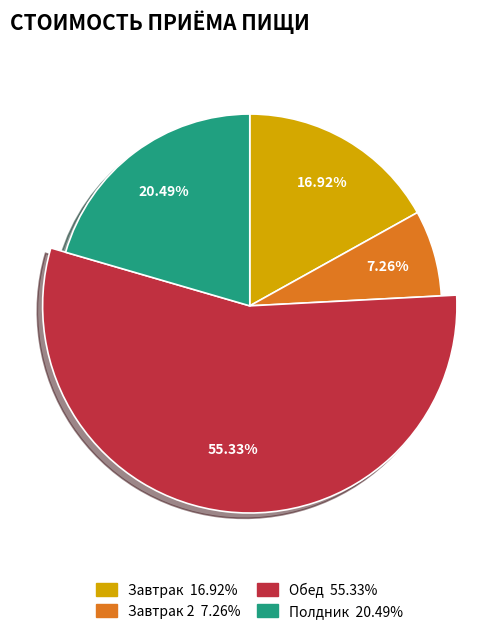

The Завтрак slice represents 28% of the pie. True or false?

False